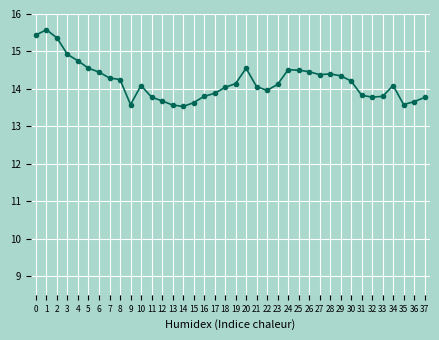

What is the maximum value shown in the chart?

15.6